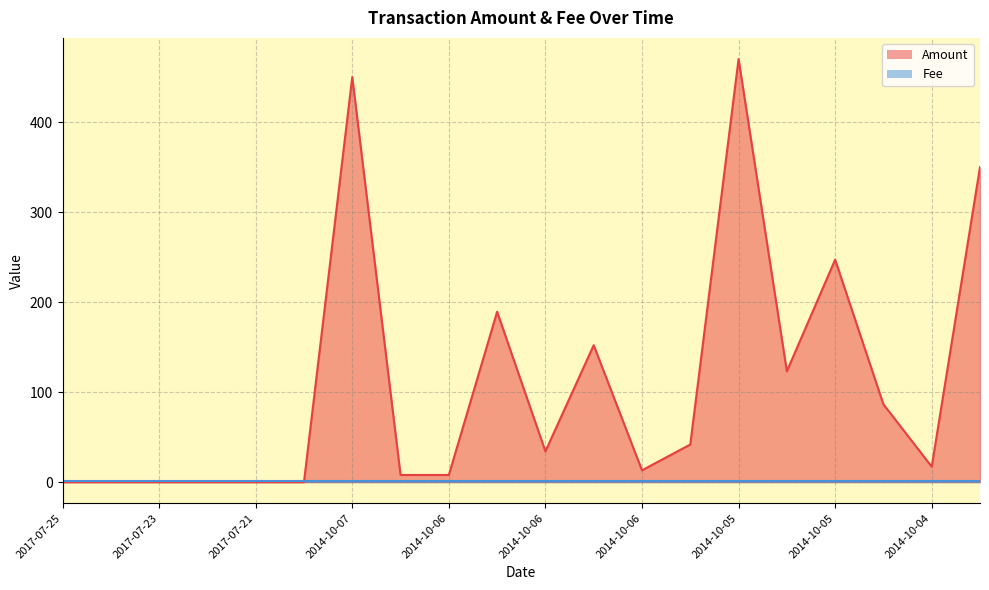

The chart shows a value of 11.3 at 2014-10-06. True or false?

False